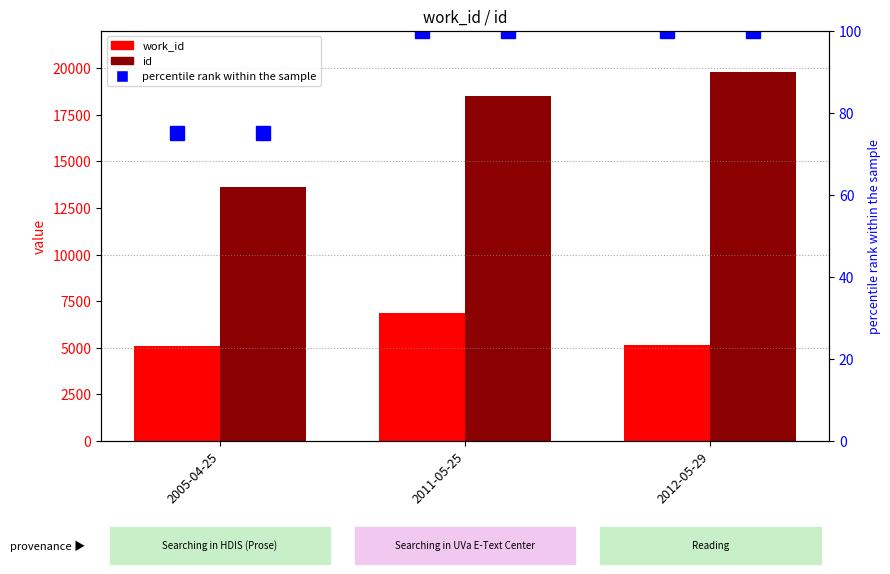

Rank the categories by work_id value from highest to lowest.

2011-05-25, 2012-05-29, 2005-04-25